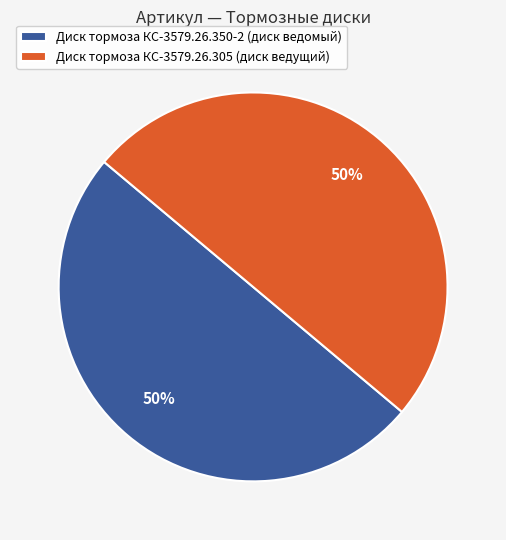

How many segments does this pie chart have?

2